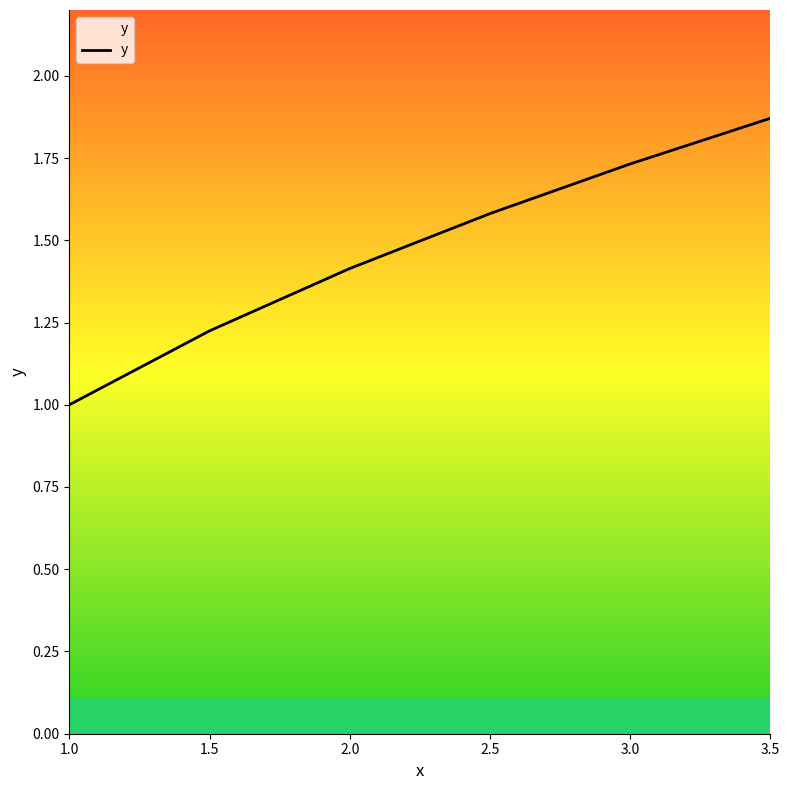

Between 1.5 and 2.0, which is larger?

2.0